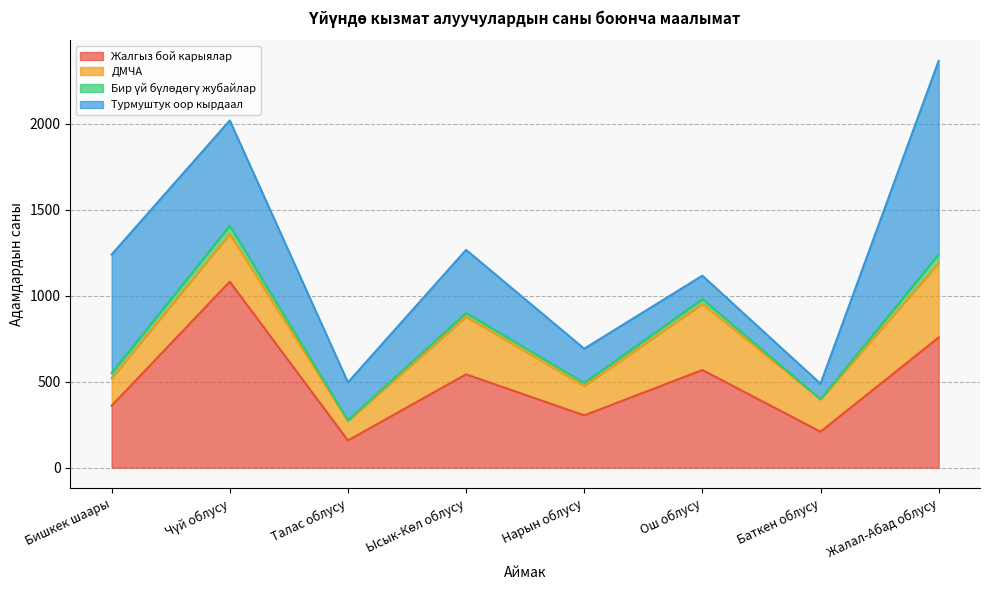

At which category is the sum across all series the highest?

Жалал-Абад облусу